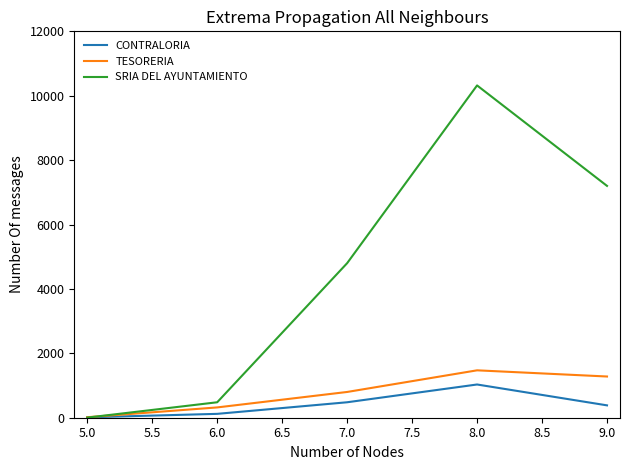

Between 5.0 and 9.0, which series saw the biggest shift?

SRIA DEL AYUNTAMIENTO